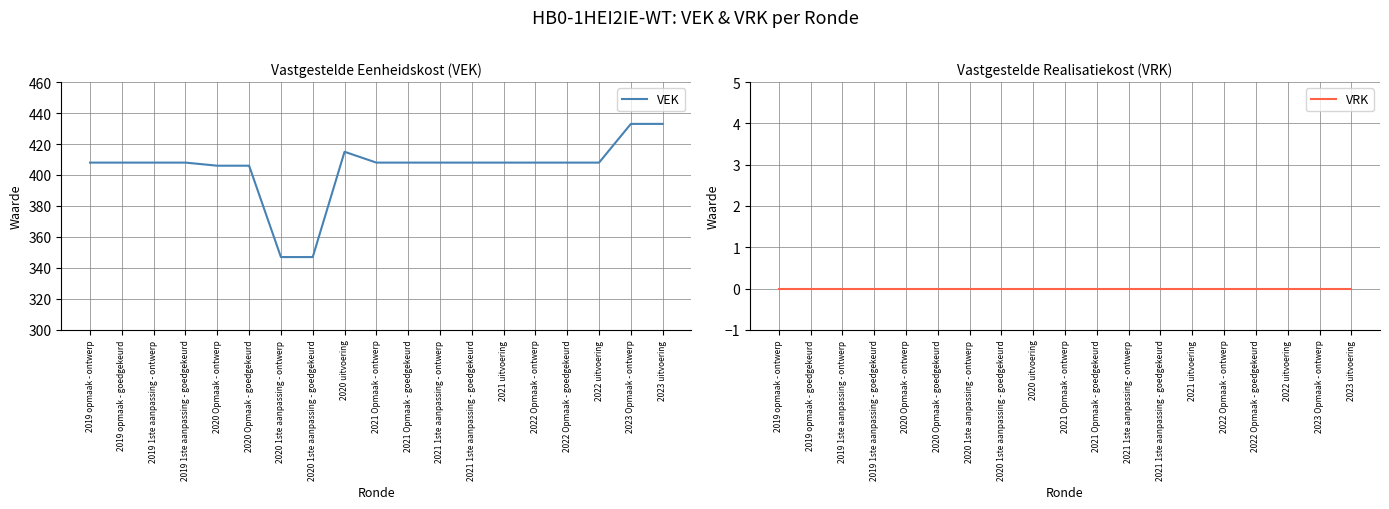

Is the value of VRK at 2019 opmaak - goedgekeurd greater than the value of VEK at 2021 1ste aanpassing - ontwerp?

No